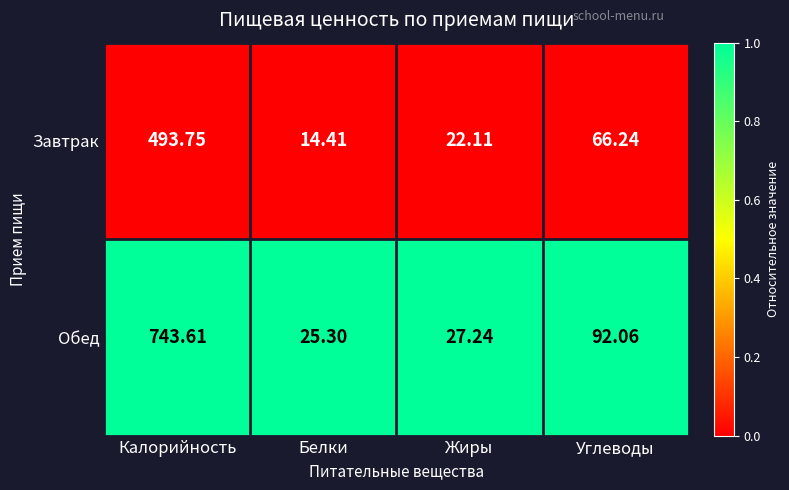

What is the spread (max minus min) of values at Калорийность?

249.9